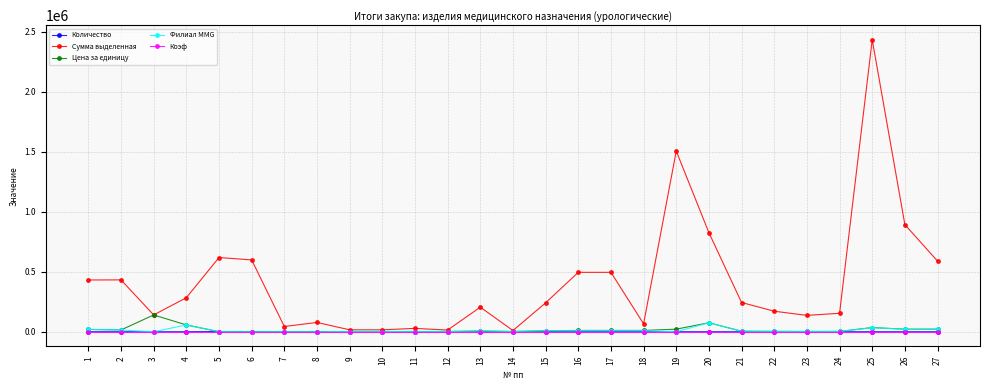

Which series has the widest spread of values?

Сумма выделенная